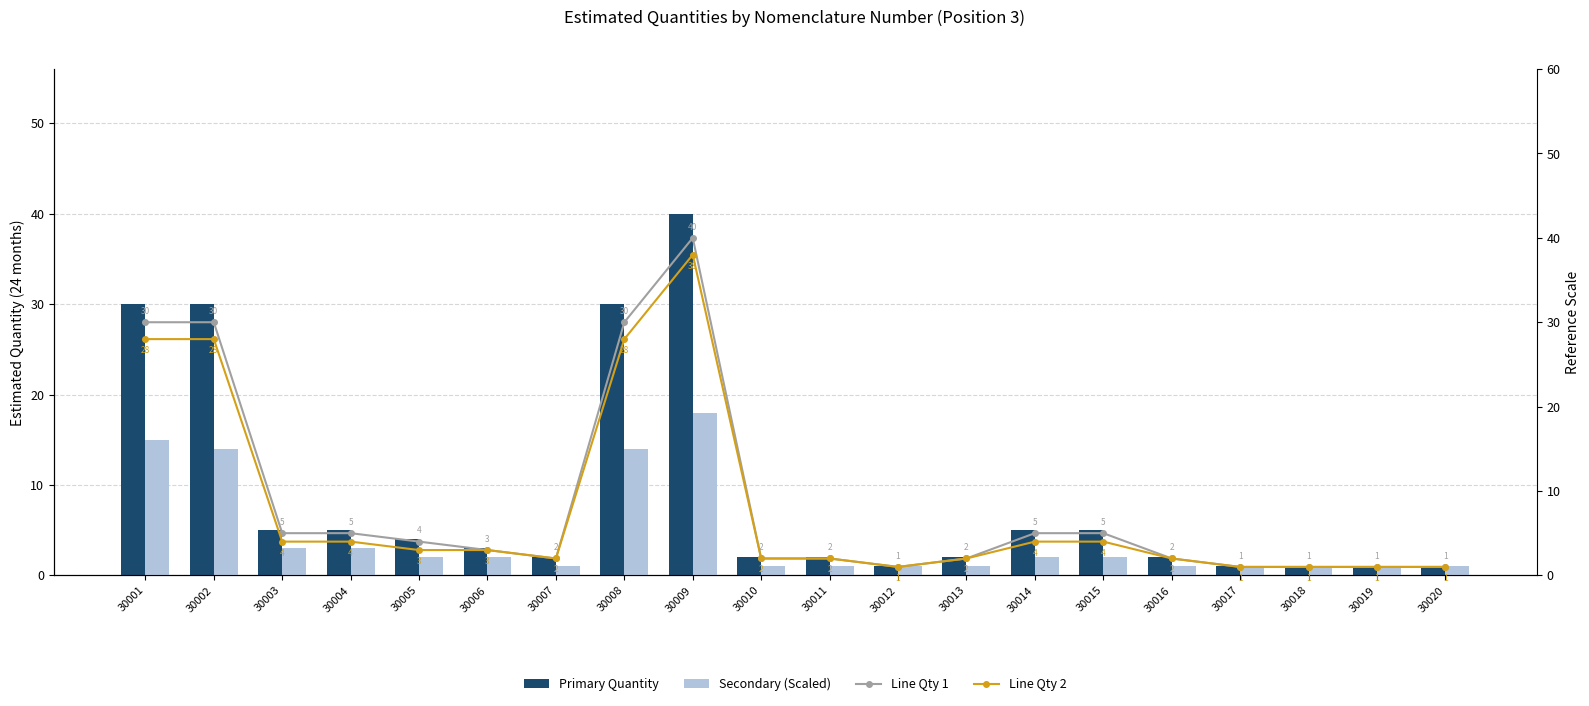

How many values in the Secondary (Scaled) series exceed 2?

6